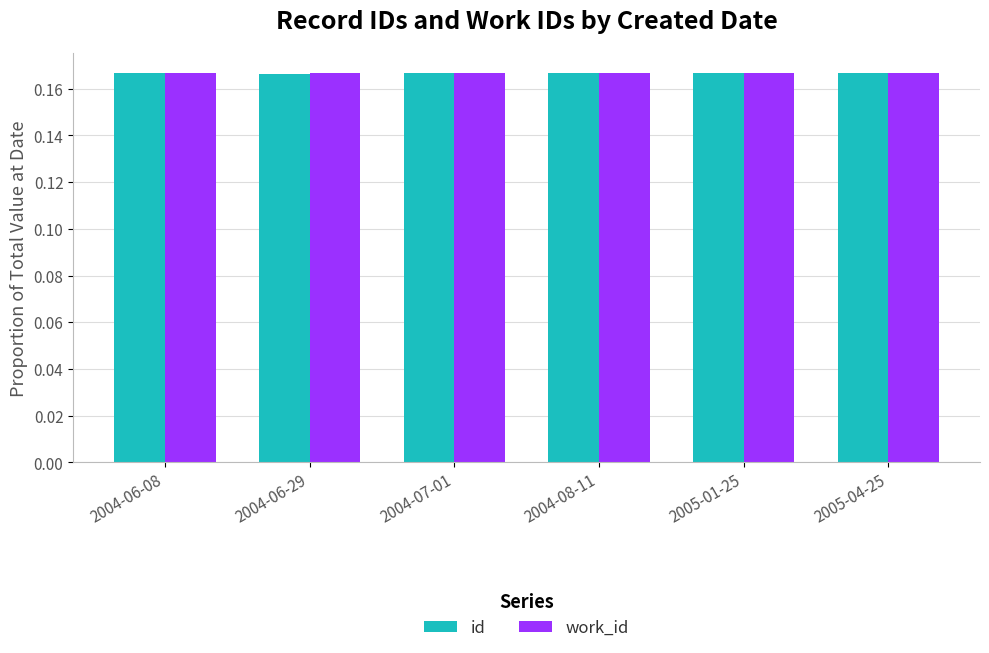

How many distinct data groups are displayed?

2